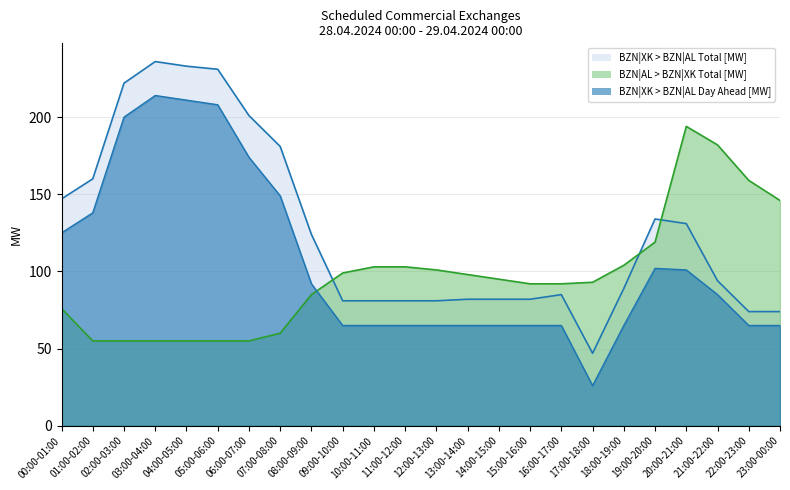

What is the label of the 6th point from the left?

05:00-06:00